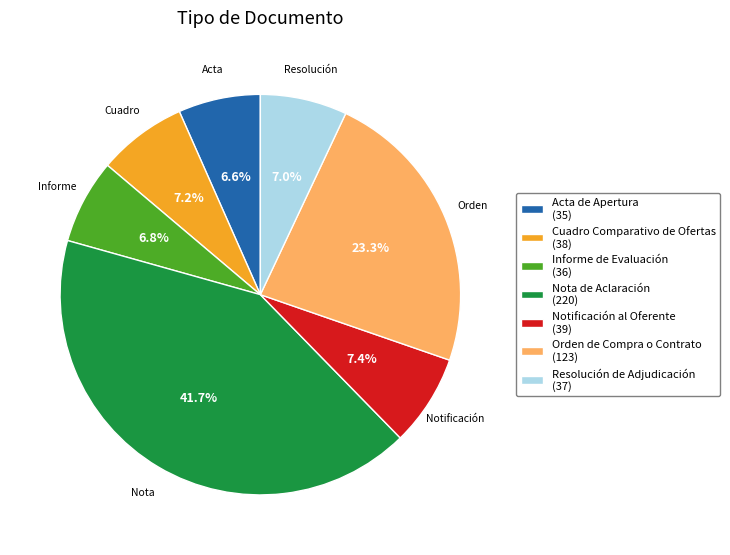

What portion of the pie excludes Resolución de Adjudicación (37)?

93.0%